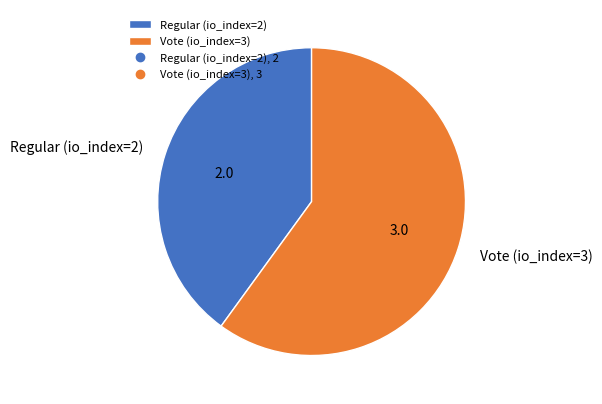

Is it true that Regular (io_index=2) is 40% of the pie?

True